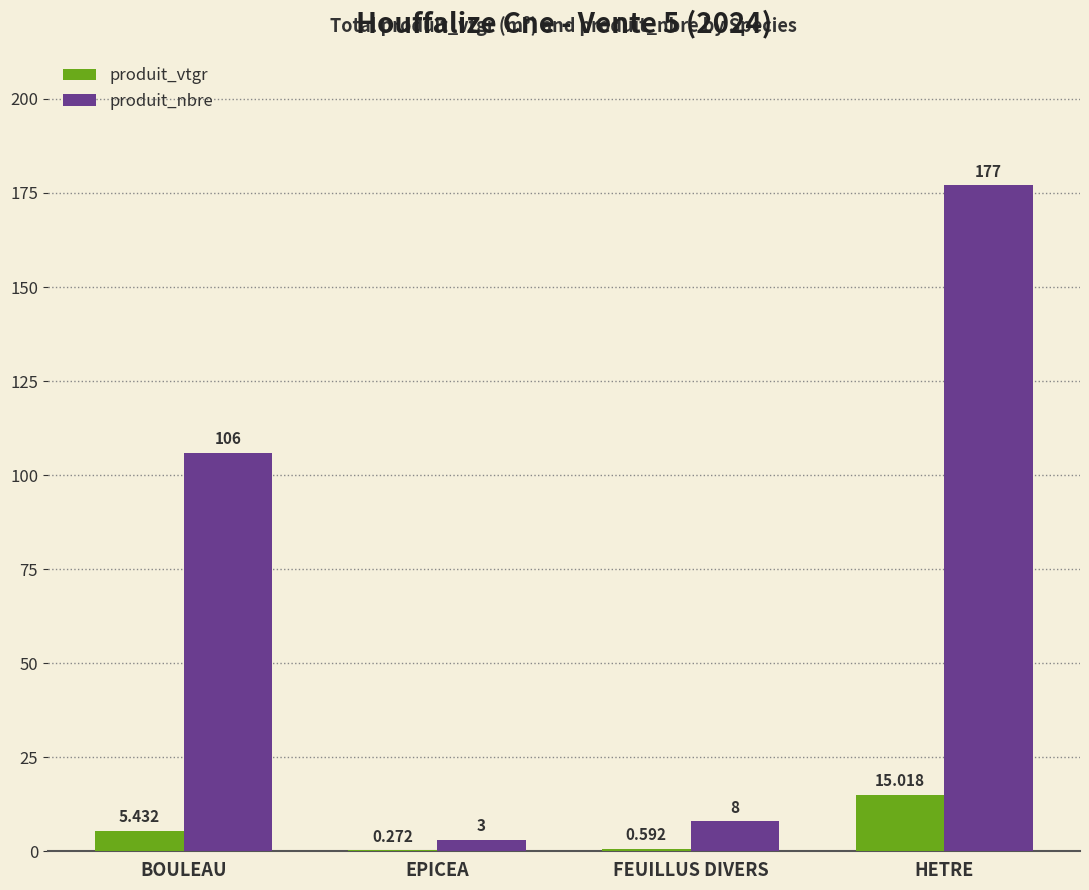

What is the sum of the produit_vtgr values at FEUILLUS DIVERS and HETRE?

15.6